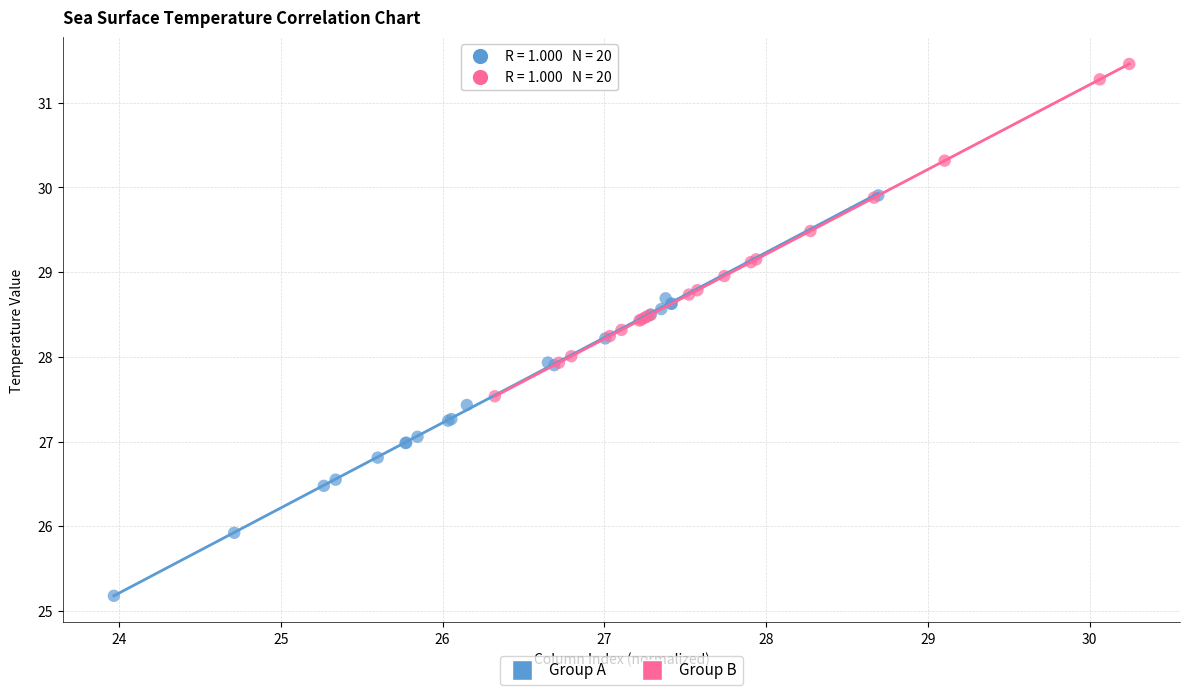

Which series has the largest Y range (max minus min)?

Group A